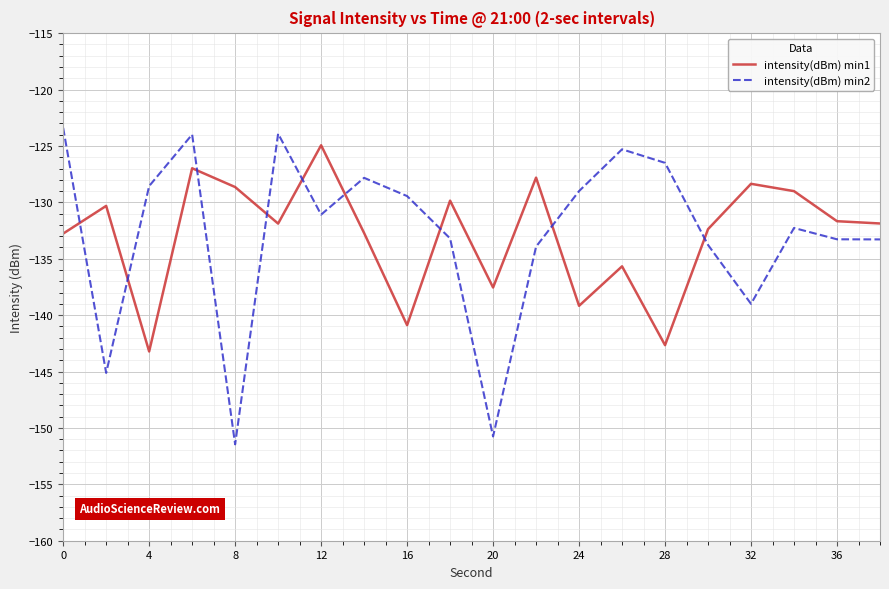

What is the greatest value displayed?

-123.4